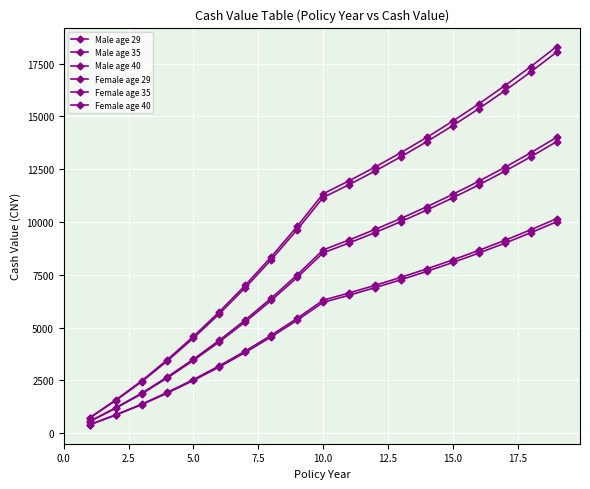

Does the chart have visible grid lines?

Yes